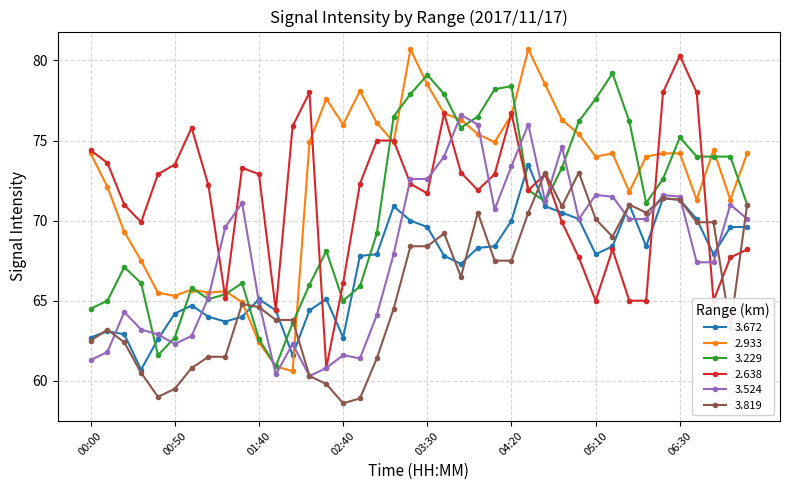

What is the value of the 3.672 point at the 40th from the left?

69.6